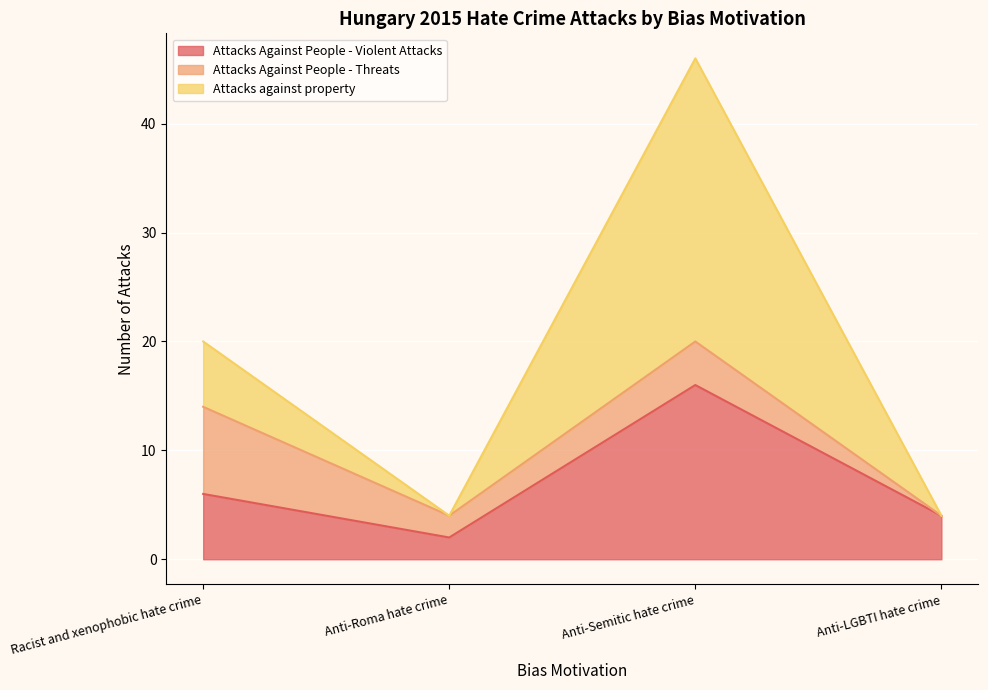

True or false: Attacks against property and Attacks Against People - Violent Attacks intersect in this chart.

False